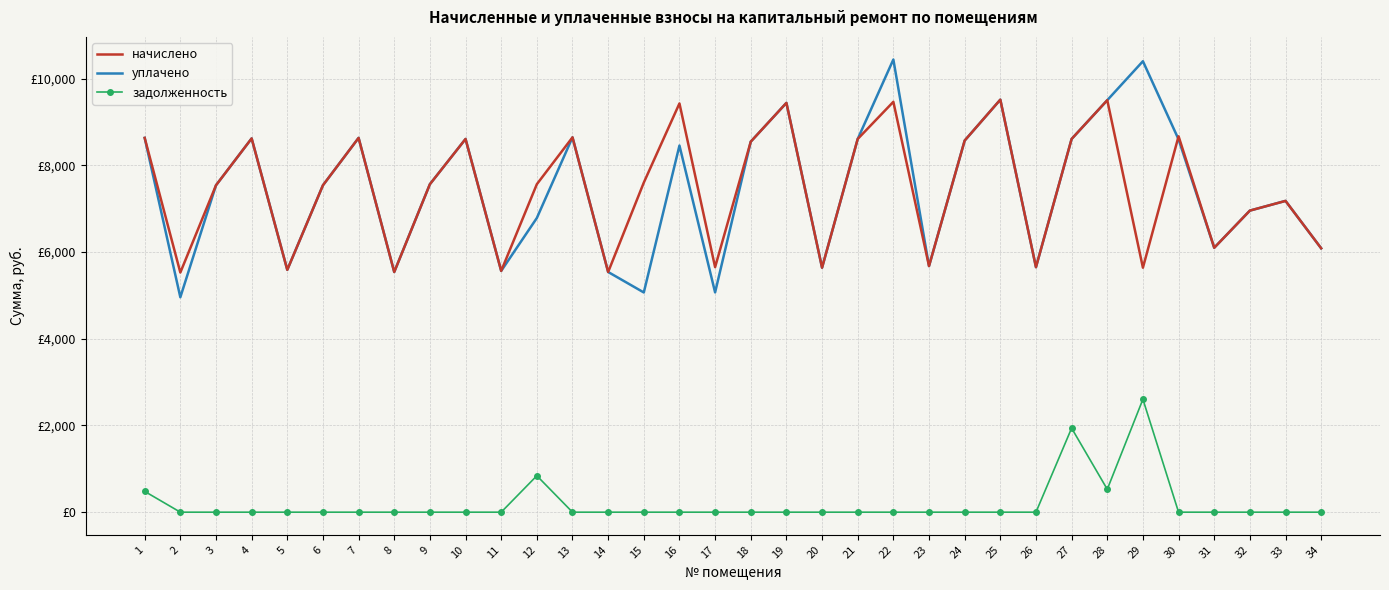

Reading right to left, list all the values displayed in this chart.

начислено: 34=6085.8	33=7178.8	32=6955.2	31=6098.2	30=8669.2	29=5638.7	28=9501.3	27=8607.1	26=5651.1	25=9513.7	24=8569.8	23=5675.9	22=9464.0	21=8607.1	20=5638.7	19=9439.2	18=8545.0	17=5651.1	16=9426.8	15=7601.0	14=5539.3	13=8644.3	12=7563.8	11=5564.2	10=8607.1	9=7563.8	8=5539.3	7=8631.9	6=7538.9	5=5589.0	4=8619.5	3=7538.9	2=5526.9	1=8631.9
уплачено: 34=6085.8	33=7178.8	32=6955.2	31=6098.2	30=8598.4	29=10400.0	28=9501.3	27=8607.1	26=5651.1	25=9513.7	24=8569.8	23=5675.9	22=10439.4	21=8607.1	20=5638.7	19=9439.2	18=8545.0	17=5068.7	16=8455.3	15=5067.4	14=5539.3	13=8644.3	12=6784.3	11=5564.2	10=8607.1	9=7563.8	8=5539.3	7=8631.9	6=7538.9	5=5589.0	4=8619.5	3=7538.9	2=4956.9	1=8631.9
задолженность: 34=0.0	33=0.0	32=0.0	31=0.0	30=0.0	29=2604.0	28=527.9	27=1938.0	26=0.0	25=0.0	24=0.0	23=0.0	22=0.0	21=0.0	20=0.0	19=0.0	18=0.0	17=0.0	16=0.0	15=0.0	14=0.0	13=0.0	12=840.4	11=0.0	10=0.0	9=0.0	8=0.0	7=0.0	6=0.0	5=0.0	4=0.0	3=0.0	2=0.0	1=479.6